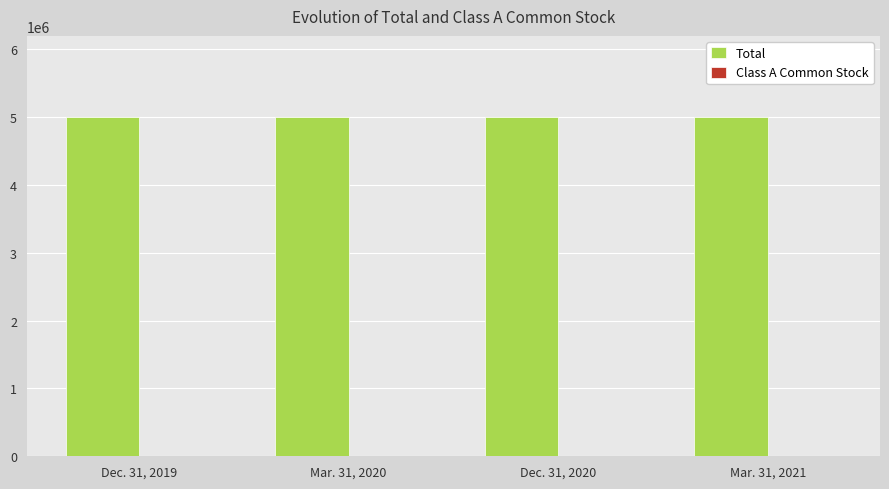

How many distinct data groups are displayed?

2